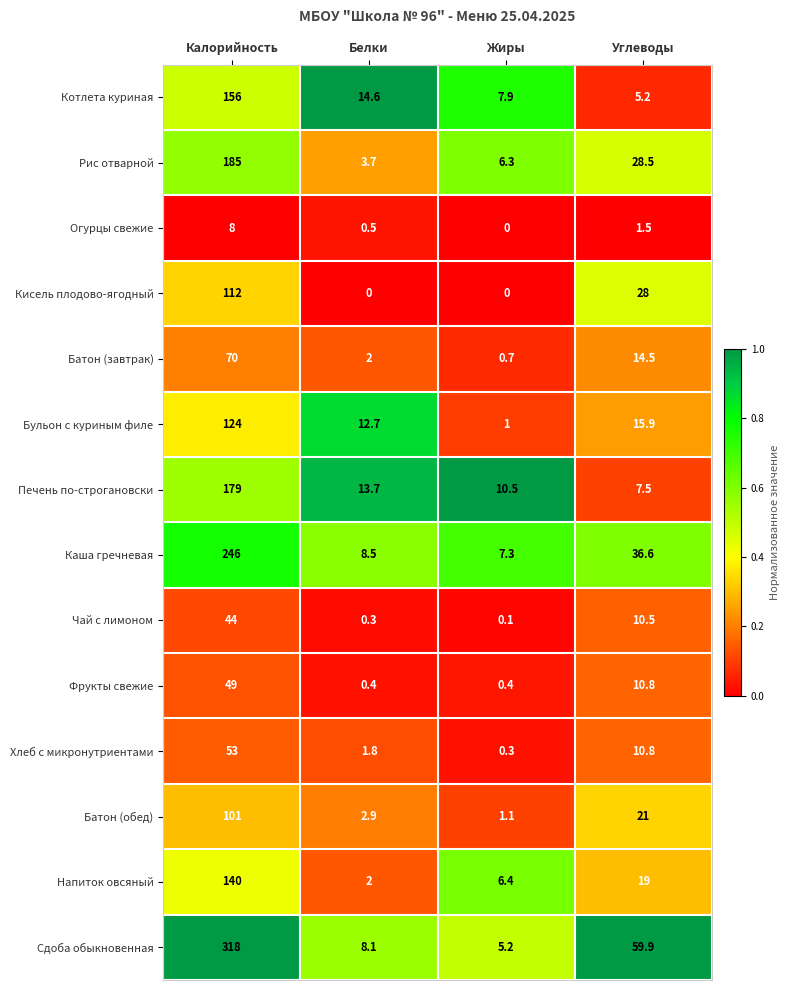

What is the difference between the maximum and minimum values in the Фрукты свежие series?

48.6